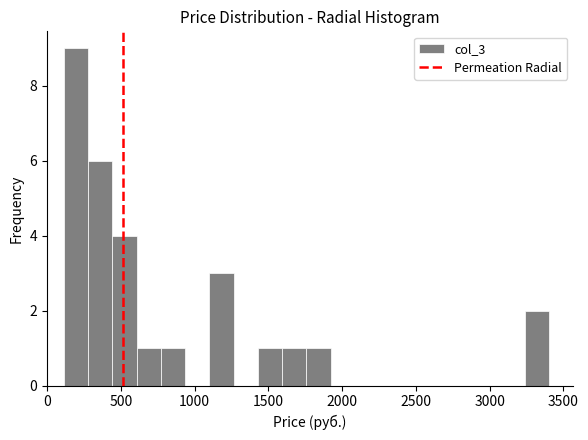

Around what value on the x-axis is the tallest bar? Give the approximate position of its centre, as read against the axis.

200